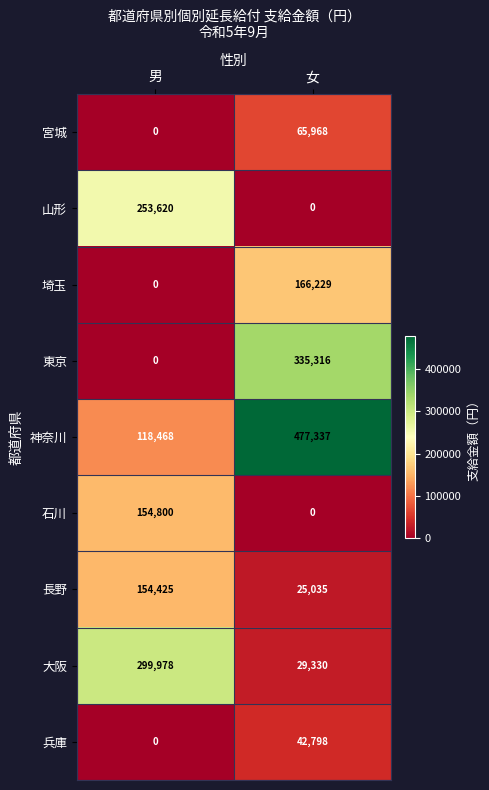

Is it true that 石川 equals 271274 at 男?

False